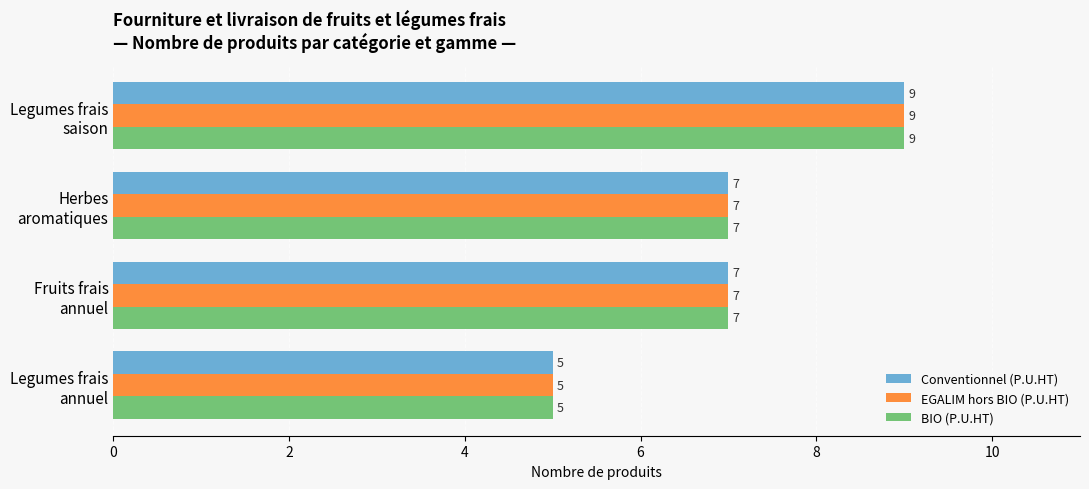

Count the Conventionnel (P.U.HT) values in the range 7 to 9.

3